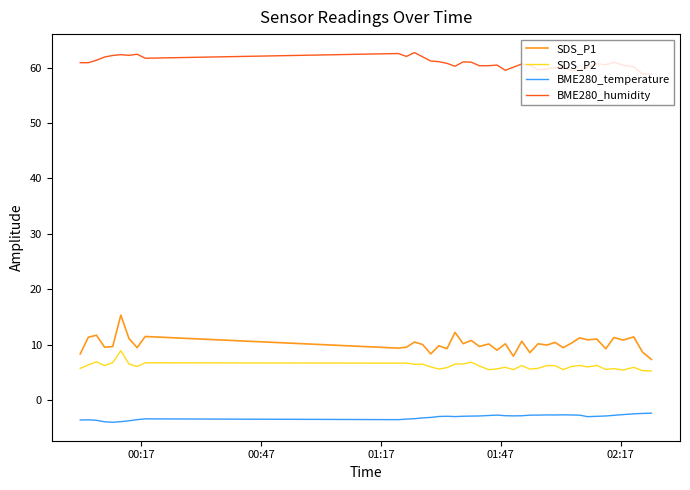

True or false: SDS_P1 and SDS_P2 intersect in this chart.

False